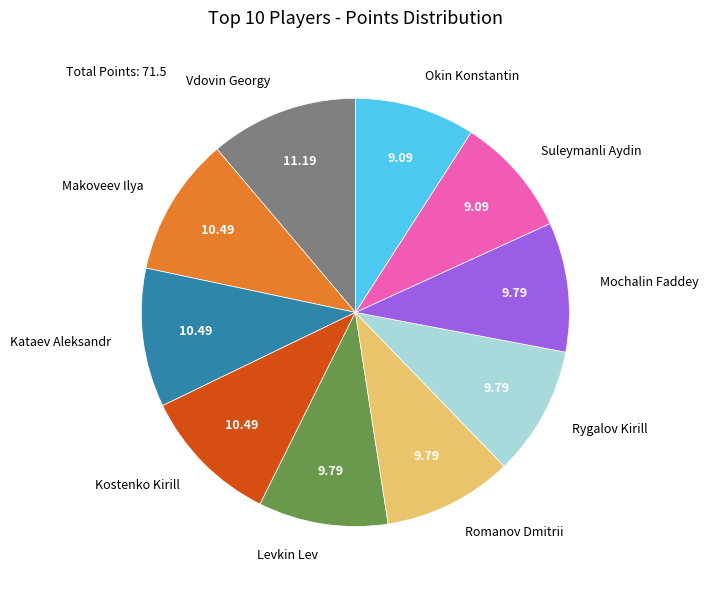

Approximately how many times larger is the value at Romanov Dmitrii compared to Mochalin Faddey?

1.0